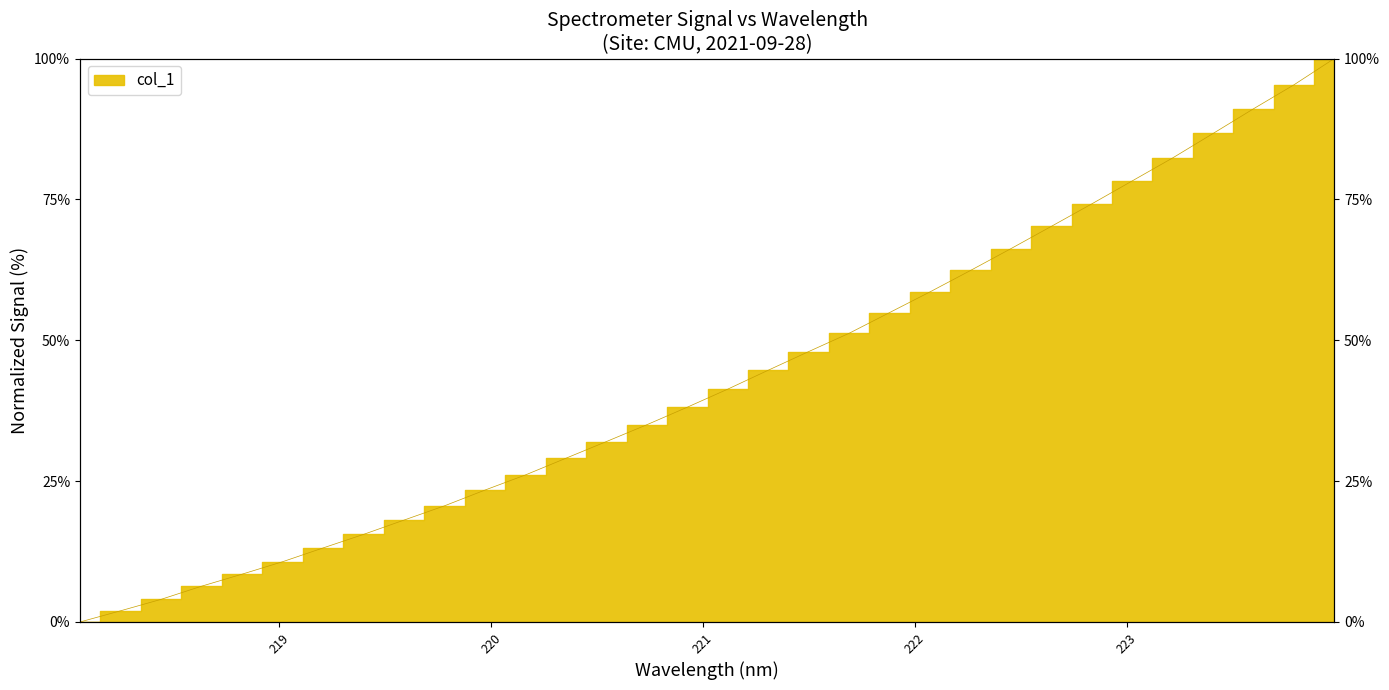

Between 218.0596 and 219.3979, which is larger?

219.3979